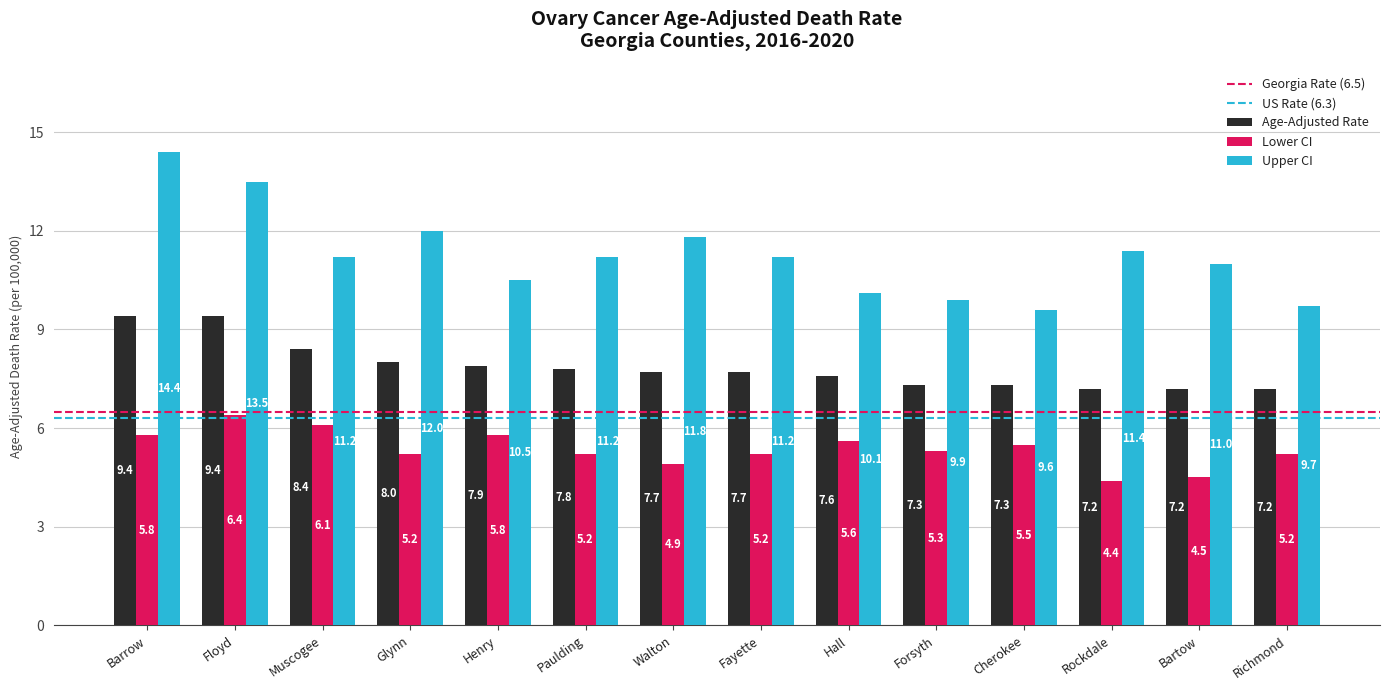

At which category is the sum across all series the highest?

Barrow